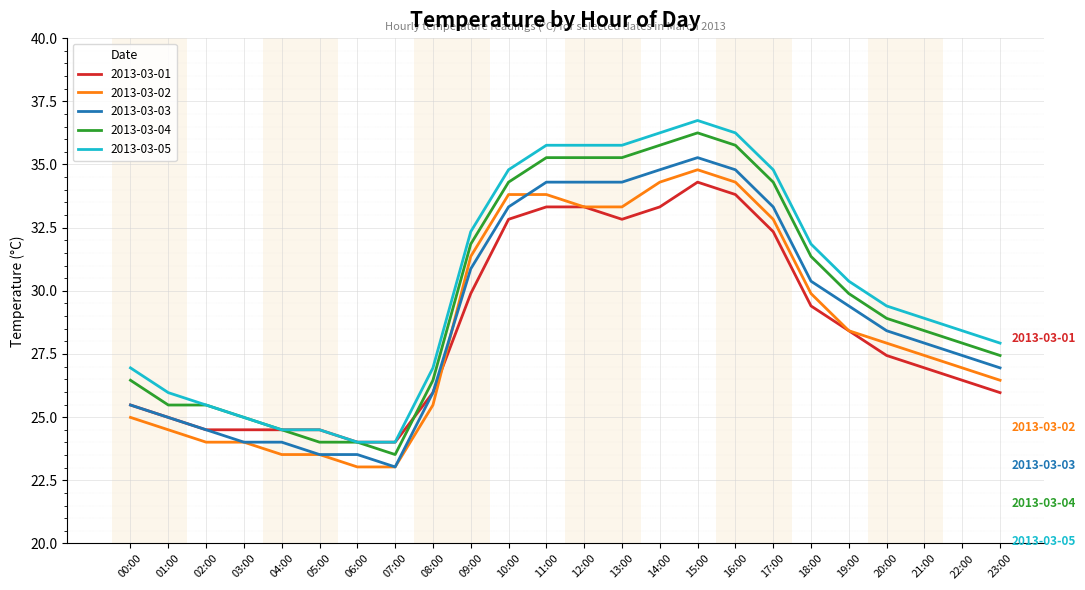

What position from the left is 10:00?

11